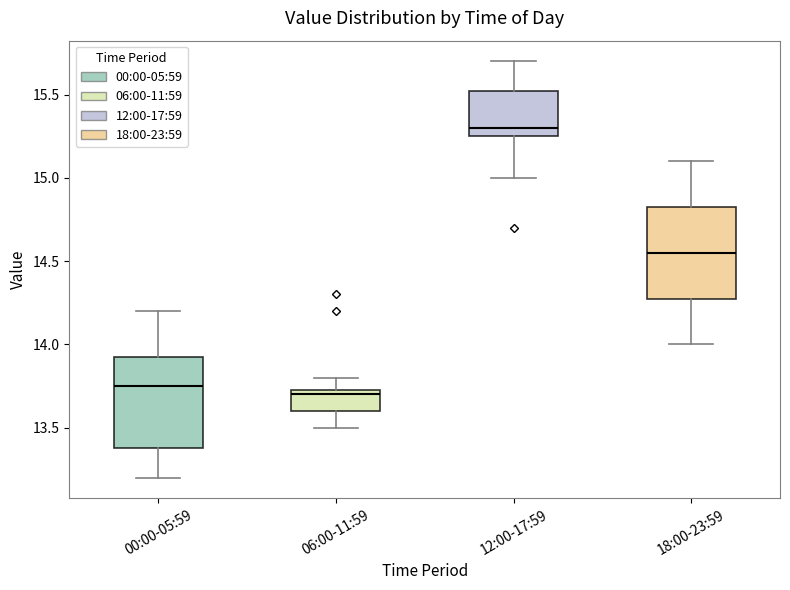

Reading left to right, transcribe this box plot: for each box, give where its median line is, the range the box spans, and where its two whiskers end, as read against the y-axis. The values are not printed on the chart, so give them approximately, as read against the axis.

00:00-05:59: median 13.75, box 13.40 to 13.95, whiskers 13.20 to 14.20
06:00-11:59: median 13.70, box 13.60 to 13.75, whiskers 13.50 to 13.80
12:00-17:59: median 15.30, box 15.25 to 15.55, whiskers 15.00 to 15.70
18:00-23:59: median 14.55, box 14.30 to 14.85, whiskers 14.00 to 15.10